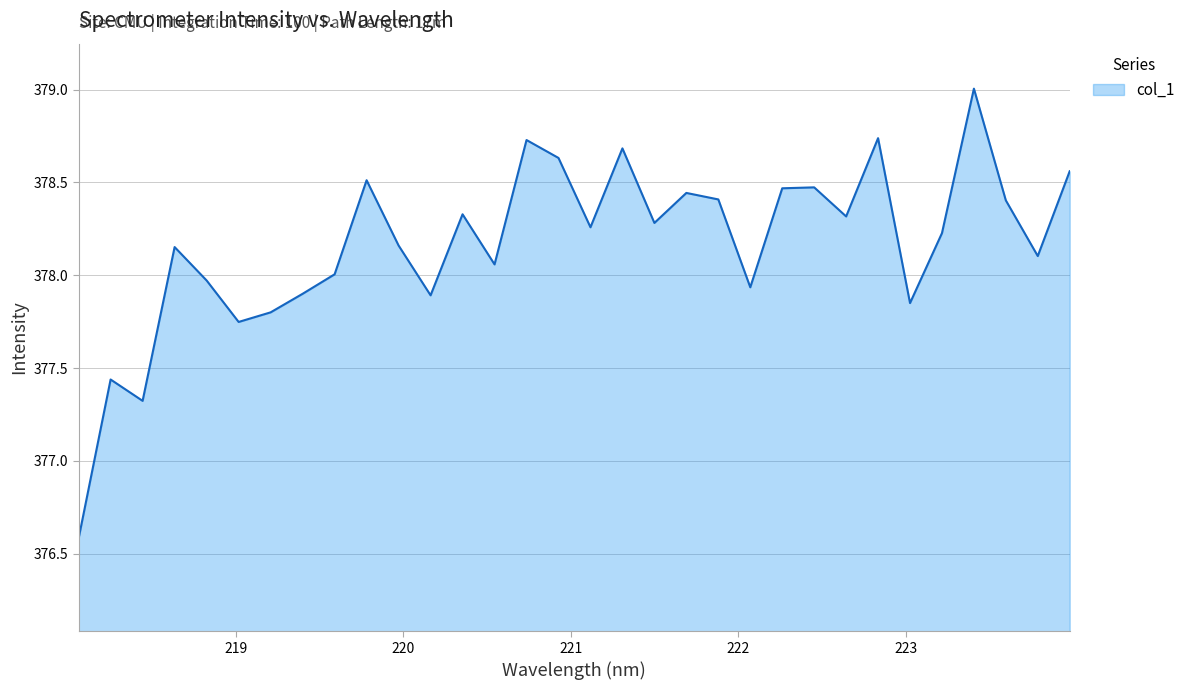

Does the chart display data point markers on the line(s)?

No